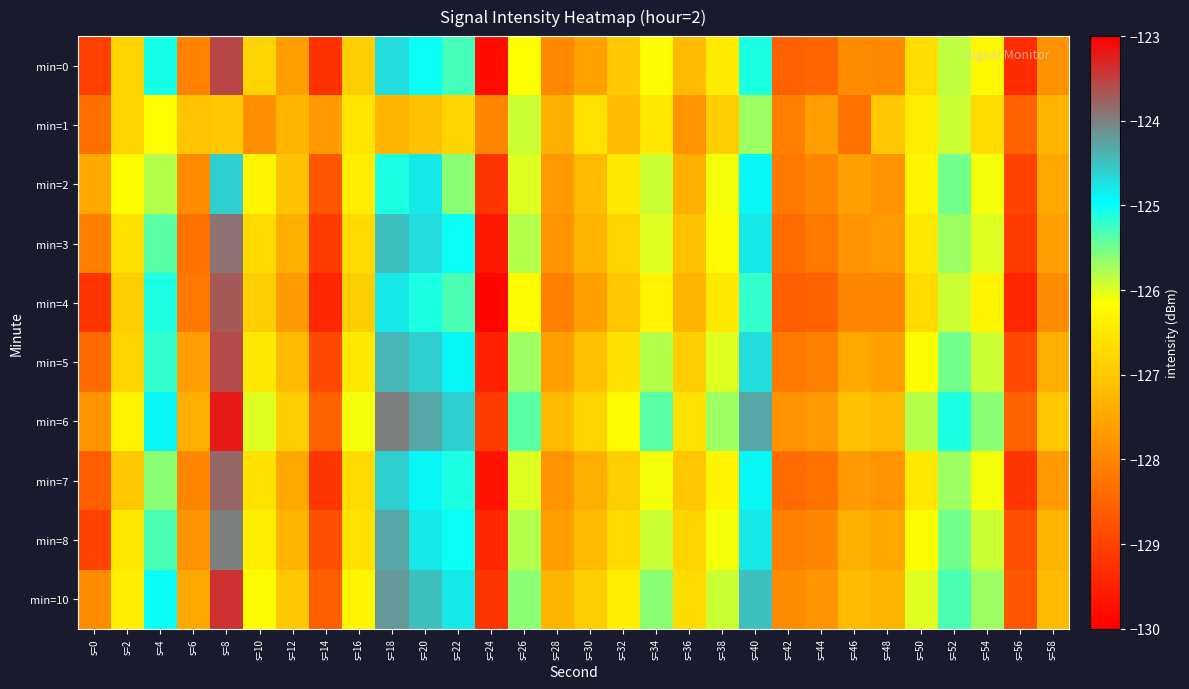

Reading left to right, extract all data points from this chart.

min=0: s=0=-129.0	s=2=-126.8	s=4=-125.1	s=6=-128.1	s=8=-123.6	s=10=-126.8	s=12=-127.6	s=14=-129.3	s=16=-126.9	s=18=-124.7	s=20=-125.0	s=22=-125.3	s=24=-129.8	s=26=-126.1	s=28=-128.0	s=30=-127.6	s=32=-127.0	s=34=-126.2	s=36=-127.2	s=38=-126.4	s=40=-125.1	s=42=-128.6	s=44=-128.5	s=46=-127.9	s=48=-127.9	s=50=-126.7	s=52=-125.9	s=54=-126.3	s=56=-129.3	s=58=-127.8
min=1: s=0=-128.3	s=2=-126.8	s=4=-126.2	s=6=-127.1	s=8=-127.0	s=10=-127.9	s=12=-127.3	s=14=-127.7	s=16=-126.6	s=18=-127.3	s=20=-127.1	s=22=-126.8	s=24=-128.0	s=26=-125.9	s=28=-127.4	s=30=-126.6	s=32=-127.2	s=34=-126.5	s=36=-127.8	s=38=-126.9	s=40=-125.7	s=42=-128.1	s=44=-127.6	s=46=-128.3	s=48=-127.0	s=50=-126.4	s=52=-125.9	s=54=-126.7	s=56=-128.5	s=58=-127.3
min=2: s=0=-127.5	s=2=-126.2	s=4=-125.8	s=6=-127.9	s=8=-124.6	s=10=-126.3	s=12=-127.1	s=14=-128.7	s=16=-126.4	s=18=-125.1	s=20=-124.8	s=22=-125.6	s=24=-129.2	s=26=-126.0	s=28=-127.7	s=30=-127.2	s=32=-126.5	s=34=-125.9	s=36=-127.4	s=38=-126.1	s=40=-124.9	s=42=-128.2	s=44=-128.0	s=46=-127.6	s=48=-127.8	s=50=-126.3	s=52=-125.5	s=54=-126.1	s=56=-129.0	s=58=-127.5
min=3: s=0=-128.1	s=2=-126.6	s=4=-125.4	s=6=-128.3	s=8=-123.9	s=10=-126.7	s=12=-127.4	s=14=-129.1	s=16=-126.7	s=18=-124.5	s=20=-124.7	s=22=-125.0	s=24=-129.6	s=26=-125.8	s=28=-127.8	s=30=-127.3	s=32=-126.8	s=34=-126.0	s=36=-127.1	s=38=-126.2	s=40=-124.8	s=42=-128.4	s=44=-128.2	s=46=-127.8	s=48=-127.7	s=50=-126.5	s=52=-125.7	s=54=-126.0	s=56=-129.1	s=58=-127.6
min=4: s=0=-129.2	s=2=-126.9	s=4=-125.1	s=6=-128.2	s=8=-123.7	s=10=-126.9	s=12=-127.7	s=14=-129.4	s=16=-126.9	s=18=-124.8	s=20=-125.1	s=22=-125.3	s=24=-129.9	s=26=-126.2	s=28=-128.1	s=30=-127.6	s=32=-127.0	s=34=-126.3	s=36=-127.3	s=38=-126.5	s=40=-125.2	s=42=-128.6	s=44=-128.5	s=46=-128.0	s=48=-128.0	s=50=-126.7	s=52=-125.9	s=54=-126.3	s=56=-129.4	s=58=-127.9
min=5: s=0=-128.4	s=2=-126.8	s=4=-125.2	s=6=-127.6	s=8=-123.6	s=10=-126.5	s=12=-127.2	s=14=-128.9	s=16=-126.5	s=18=-124.4	s=20=-124.6	s=22=-124.9	s=24=-129.5	s=26=-125.7	s=28=-127.6	s=30=-127.1	s=32=-126.6	s=34=-125.8	s=36=-126.9	s=38=-126.0	s=40=-124.7	s=42=-128.2	s=44=-128.1	s=46=-127.5	s=48=-127.6	s=50=-126.2	s=52=-125.5	s=54=-125.9	s=56=-128.9	s=58=-127.4
min=6: s=0=-127.8	s=2=-126.3	s=4=-124.9	s=6=-127.4	s=8=-123.2	s=10=-126.0	s=12=-126.9	s=14=-128.5	s=16=-126.1	s=18=-124.0	s=20=-124.3	s=22=-124.6	s=24=-129.1	s=26=-125.4	s=28=-127.2	s=30=-126.8	s=32=-126.2	s=34=-125.4	s=36=-126.6	s=38=-125.7	s=40=-124.3	s=42=-127.8	s=44=-127.7	s=46=-127.1	s=48=-127.2	s=50=-125.8	s=52=-125.1	s=54=-125.6	s=56=-128.5	s=58=-127.0
min=7: s=0=-128.6	s=2=-127.0	s=4=-125.6	s=6=-128.0	s=8=-123.8	s=10=-126.6	s=12=-127.5	s=14=-129.2	s=16=-126.7	s=18=-124.6	s=20=-124.9	s=22=-125.1	s=24=-129.7	s=26=-126.0	s=28=-127.8	s=30=-127.4	s=32=-126.9	s=34=-126.1	s=36=-127.0	s=38=-126.3	s=40=-124.9	s=42=-128.4	s=44=-128.3	s=46=-127.7	s=48=-127.8	s=50=-126.5	s=52=-125.7	s=54=-126.1	s=56=-129.2	s=58=-127.7
min=8: s=0=-129.0	s=2=-126.5	s=4=-125.3	s=6=-127.8	s=8=-124.0	s=10=-126.4	s=12=-127.3	s=14=-128.8	s=16=-126.6	s=18=-124.3	s=20=-124.8	s=22=-125.0	s=24=-129.4	s=26=-125.8	s=28=-127.6	s=30=-127.2	s=32=-126.7	s=34=-125.9	s=36=-126.8	s=38=-126.1	s=40=-124.8	s=42=-128.1	s=44=-128.0	s=46=-127.4	s=48=-127.5	s=50=-126.2	s=52=-125.5	s=54=-125.9	s=56=-128.8	s=58=-127.3
min=10: s=0=-127.9	s=2=-126.4	s=4=-125.0	s=6=-127.5	s=8=-123.4	s=10=-126.2	s=12=-127.0	s=14=-128.6	s=16=-126.3	s=18=-124.2	s=20=-124.5	s=22=-124.8	s=24=-129.2	s=26=-125.6	s=28=-127.3	s=30=-126.9	s=32=-126.4	s=34=-125.6	s=36=-126.7	s=38=-125.9	s=40=-124.5	s=42=-127.9	s=44=-127.8	s=46=-127.2	s=48=-127.3	s=50=-126.0	s=52=-125.3	s=54=-125.7	s=56=-128.7	s=58=-127.2